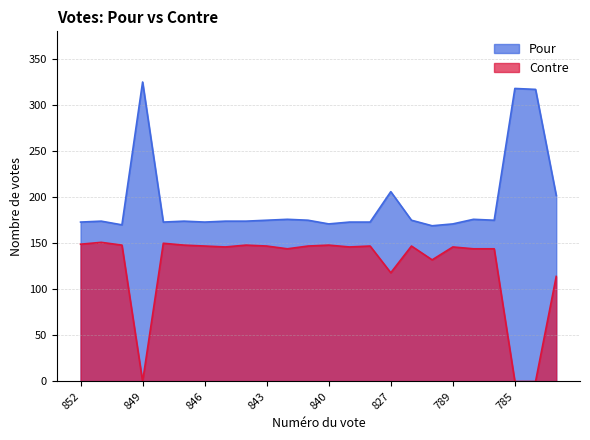

Which label corresponds to the smallest value in the chart?

849